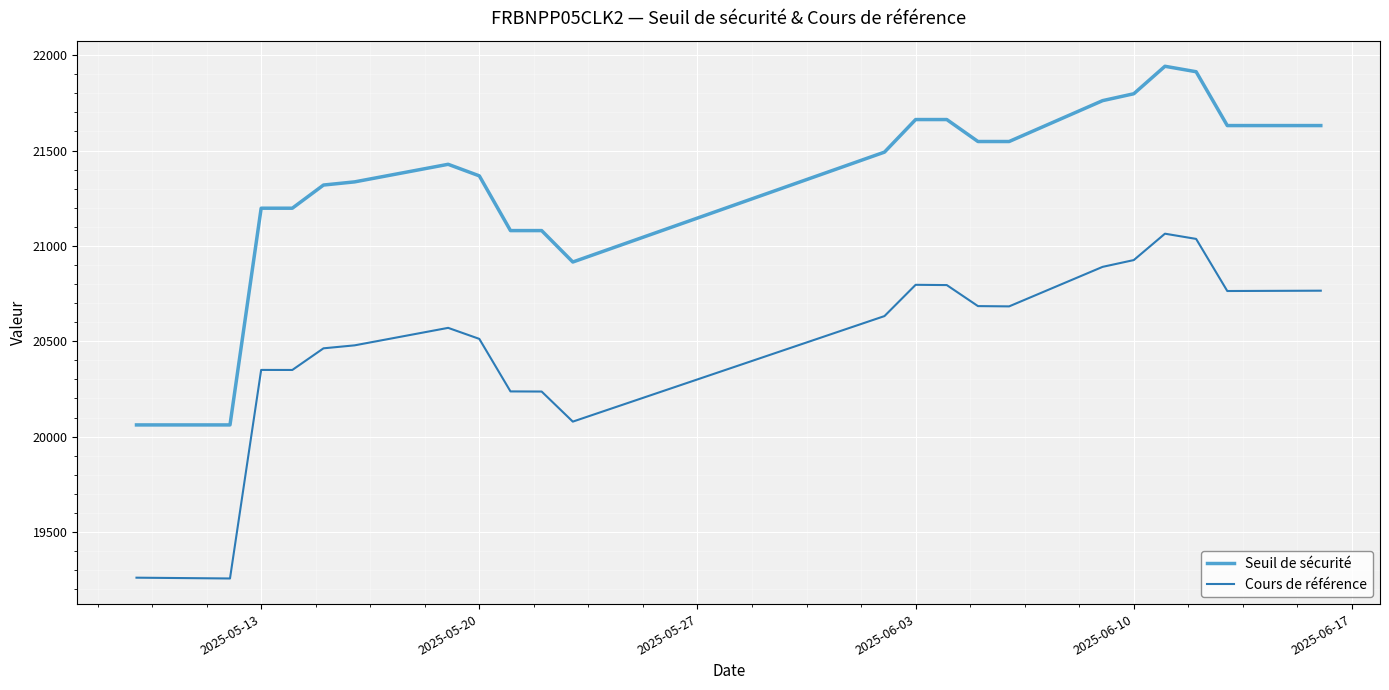

What is the maximum value shown in the chart?

21941.9